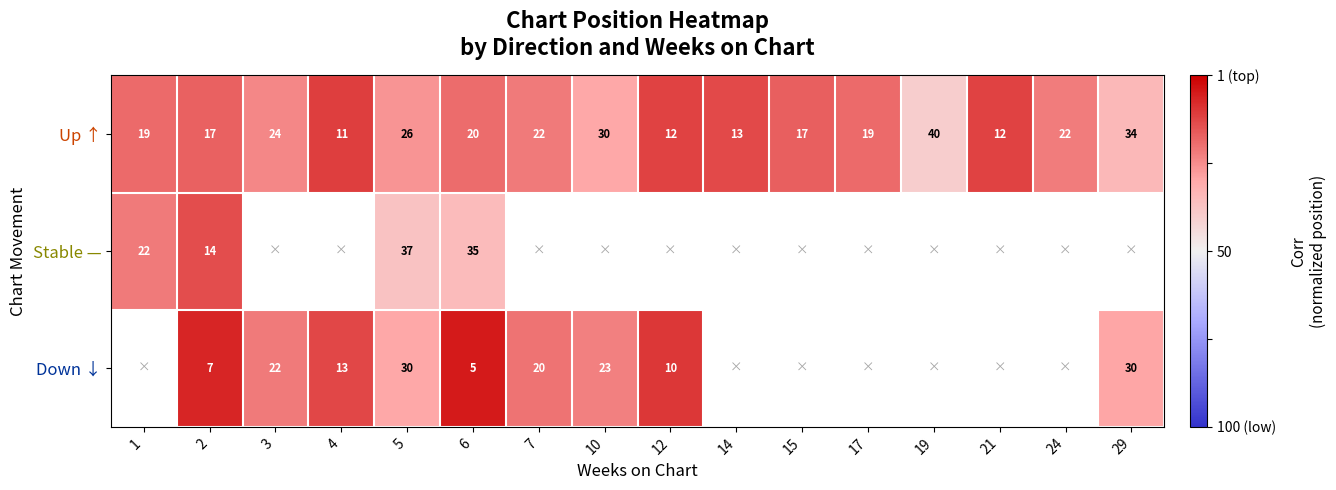

How many series are shown in this chart?

3